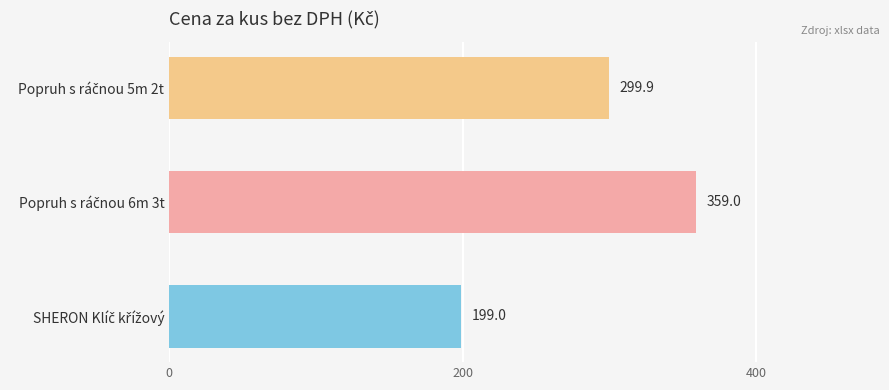

How many values are between 199 and 359?

3